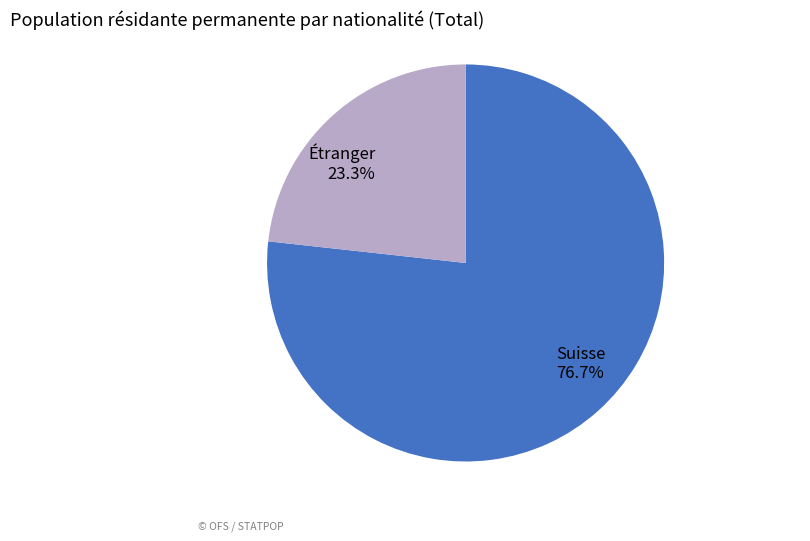

Which slice is the largest?

Suisse